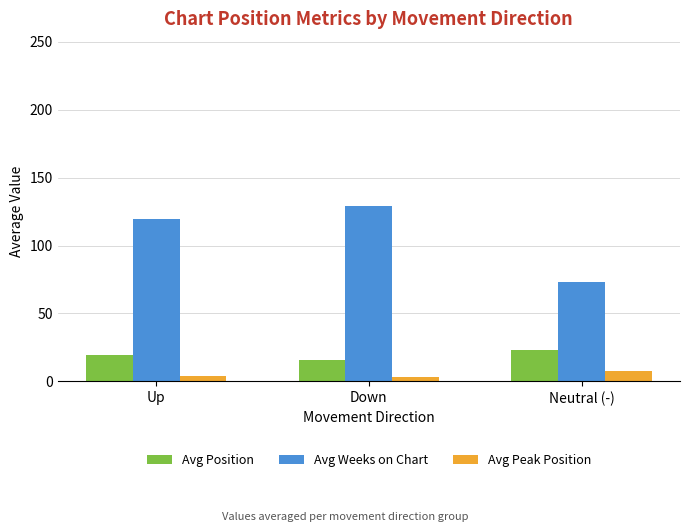

What is the minimum value shown in the chart?

3.0